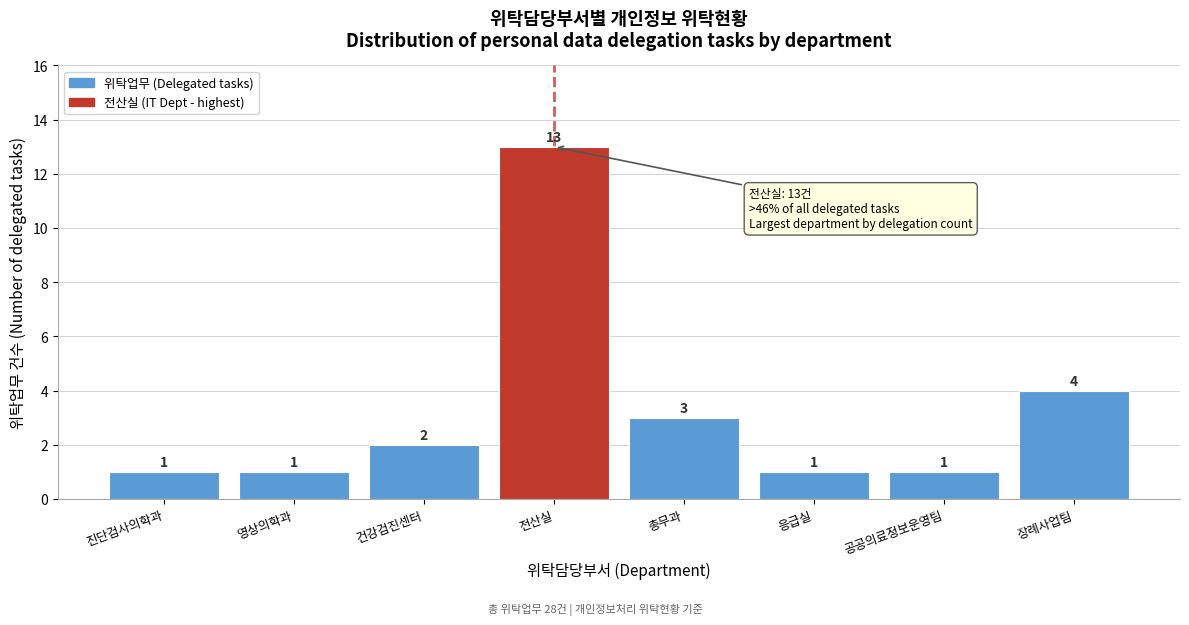

Reading left to right, extract all data points from this chart.

진단검사의학과=1	영상의학과=1	건강검진센터=2	전산실=13	총무과=3	응급실=1	공공의료정보운영팀=1	장례사업팀=4